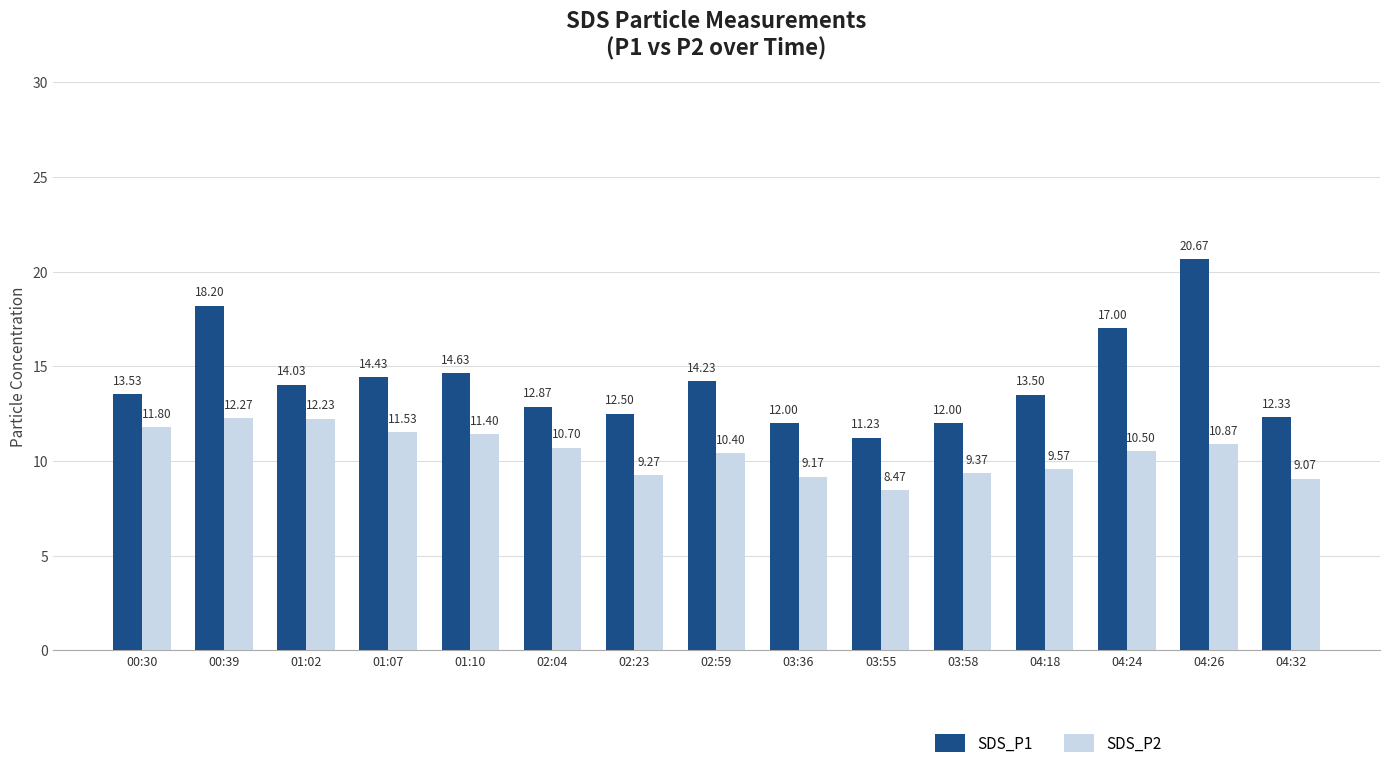

What is the difference between the maximum and second lowest values in the SDS_P1 series?

8.7